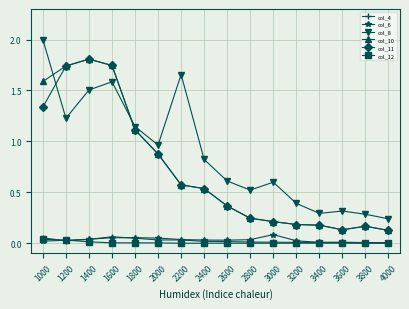

At which category does the chart reach its peak across all series?

1000